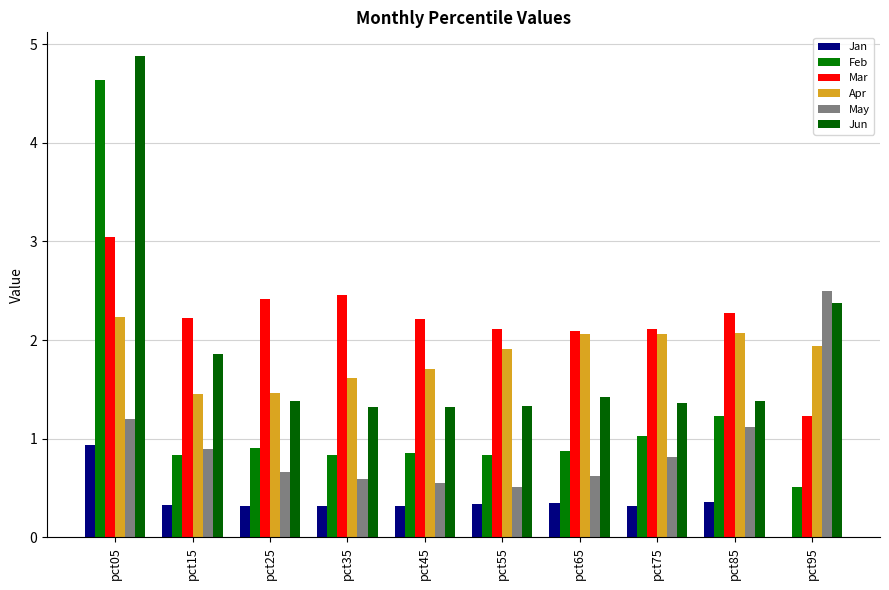

What is the difference between the Apr values at pct85 and pct35?

0.5